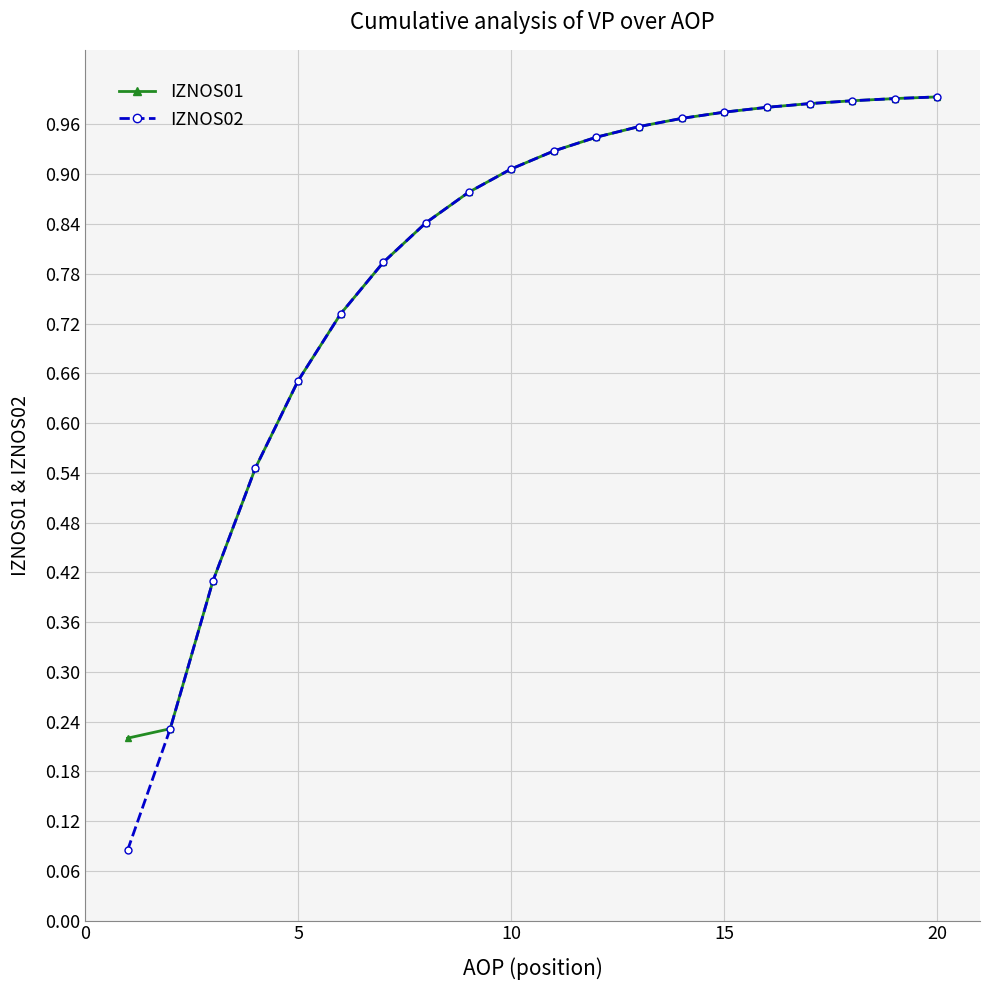

At how many categories does at least one series exceed 0?

20